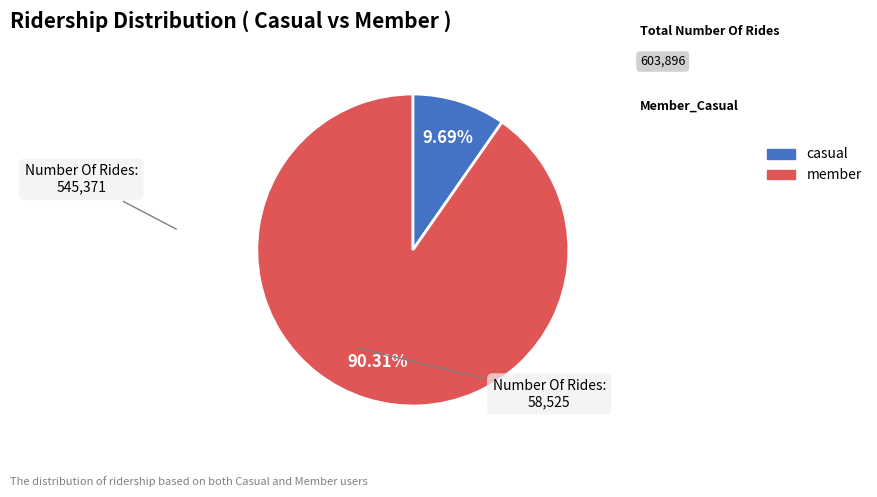

Which category accounts for the majority?

member